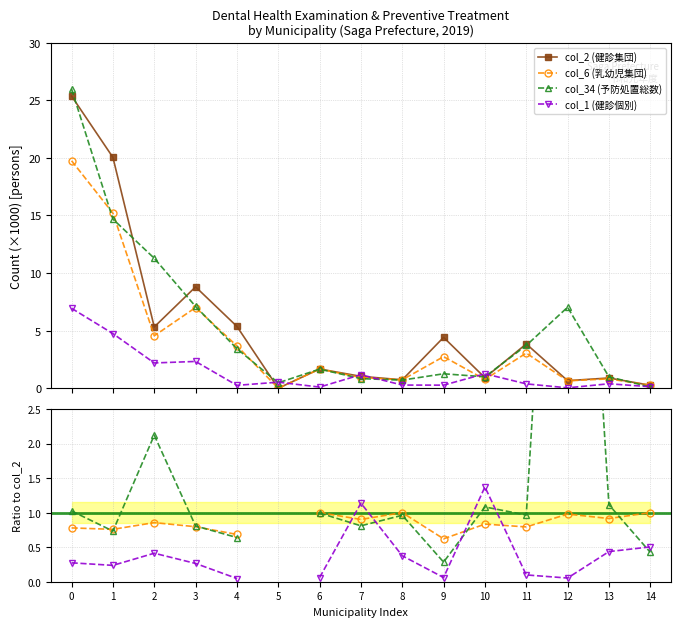

Reading left to right, what are all the values shown in this chart?

col_2 (健診集団): 25.4	20.0	5.3	8.8	5.4	0.0	1.7	1.0	0.7	4.4	0.9	3.8	0.7	0.9	0.3
col_6 (乳幼児集団): 19.8	15.2	4.6	7.0	3.7	0.0	1.7	0.9	0.7	2.7	0.8	3.1	0.6	0.8	0.3
col_34 (予防処置総数): 26.0	14.7	11.3	7.1	3.4	0.5	1.7	0.8	0.7	1.3	1.0	3.7	7.0	1.0	0.1
col_1 (健診個別): 6.9	4.7	2.2	2.3	0.2	0.5	0.1	1.2	0.3	0.3	1.3	0.4	0.0	0.4	0.1